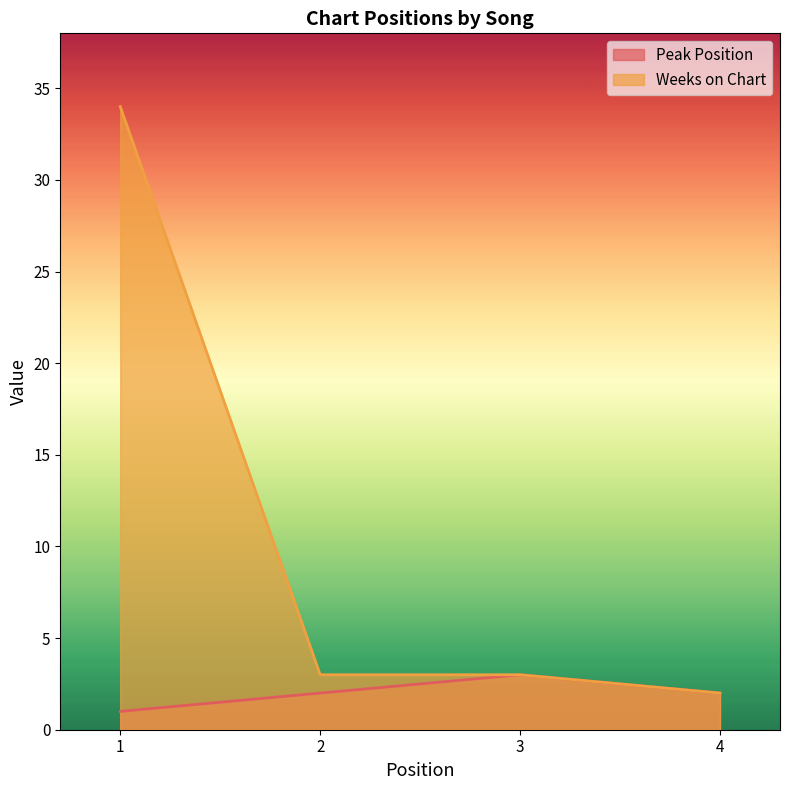

True or false: Peak Position has a value of 2 at 4.

True